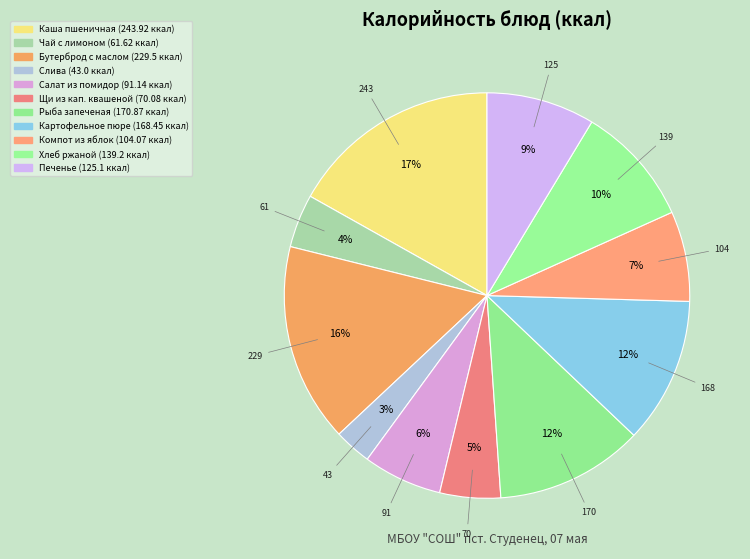

Is there a majority slice in this chart?

No